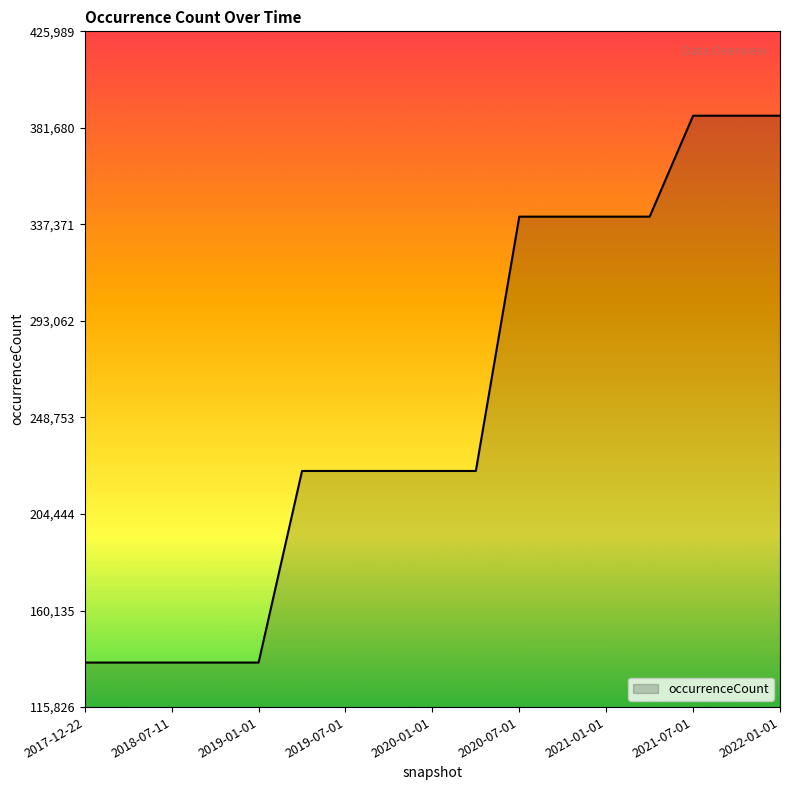

What is the smallest value displayed?

136266